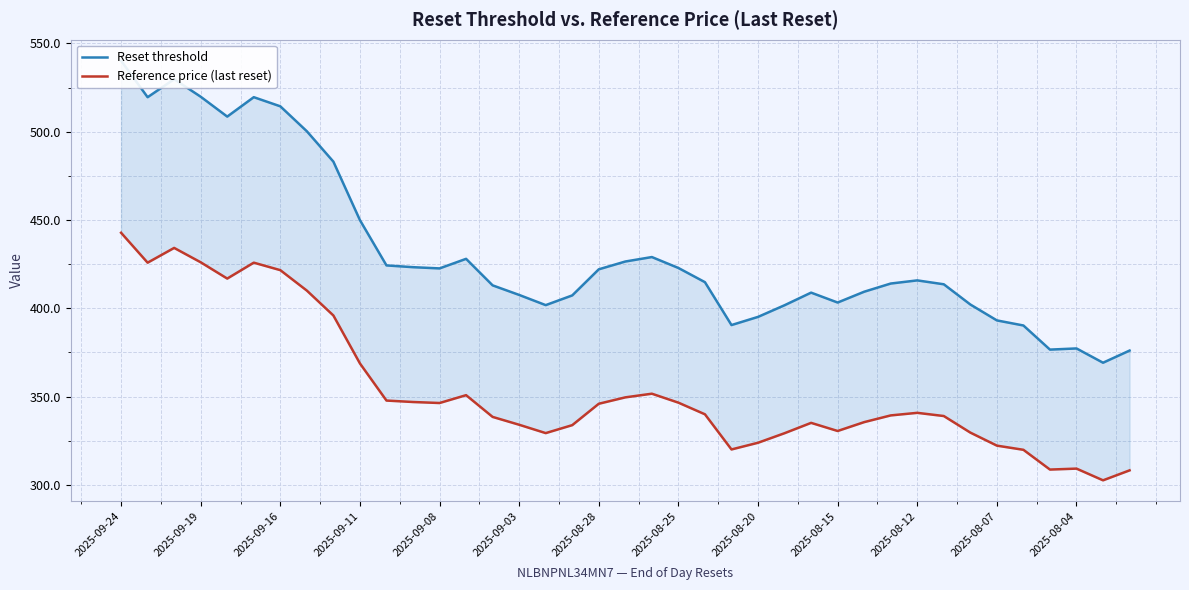

What is the difference between the maximum and second lowest values in the Reset threshold series?

164.1